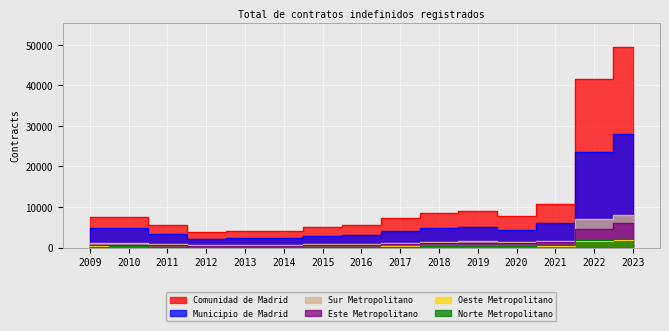

Rank the series by their maximum value, from highest to lowest.

Comunidad de Madrid, Municipio de Madrid, Sur Metropolitano, Este Metropolitano, Norte Metropolitano, Oeste Metropolitano